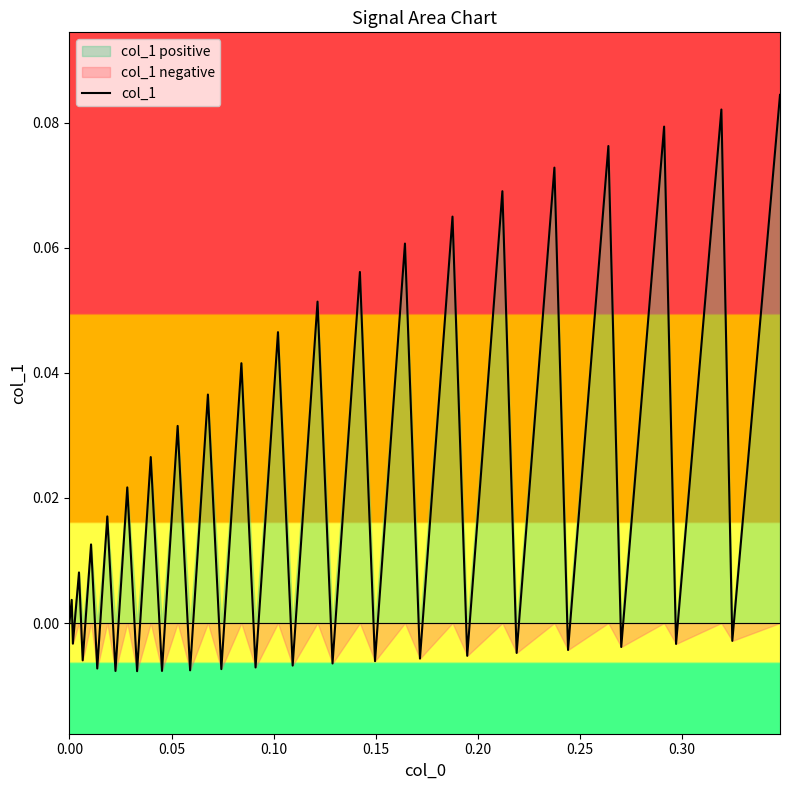

How many lines are shown in the chart?

1